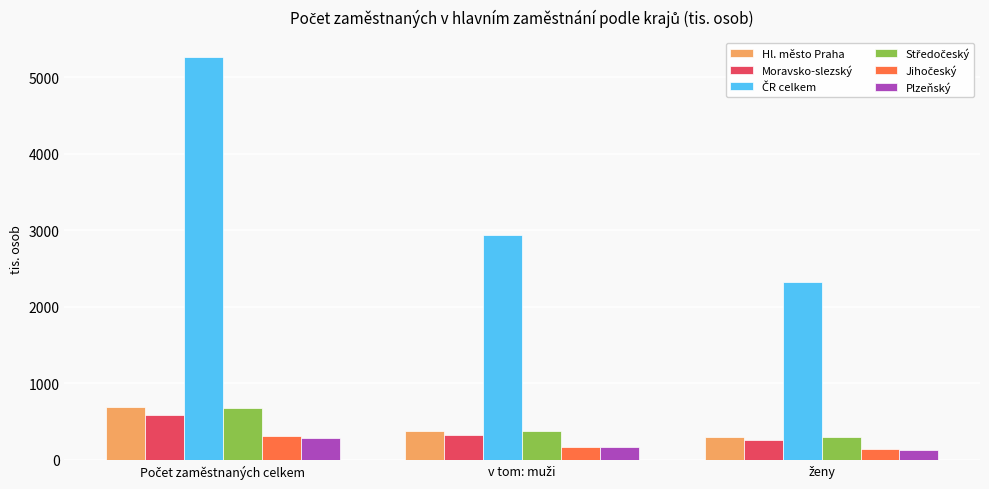

What is the minimum value shown in the chart?

127.5